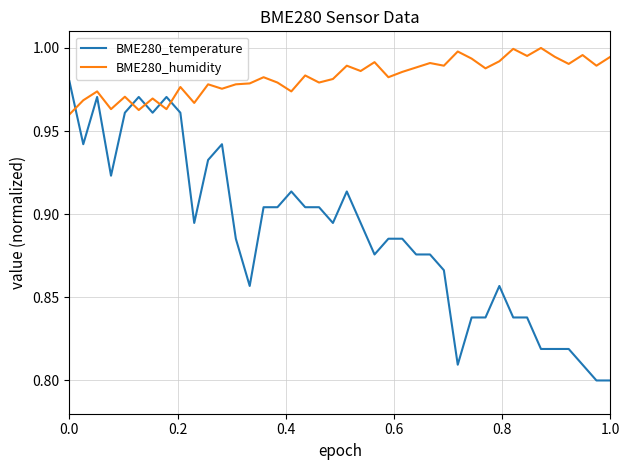

Which series has the widest spread of values?

BME280_temperature